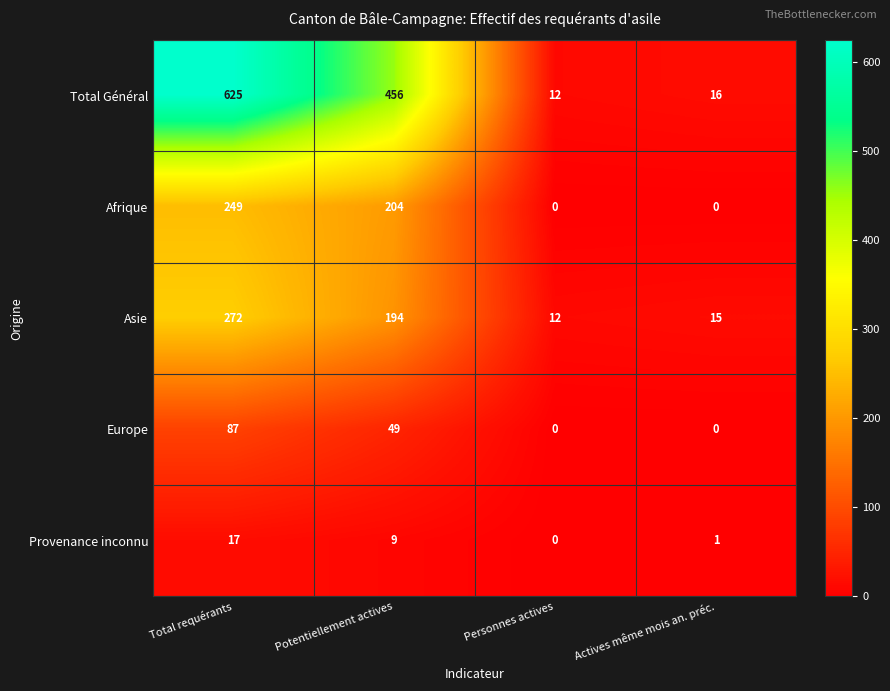

Which series has the largest total across all categories?

Total Général